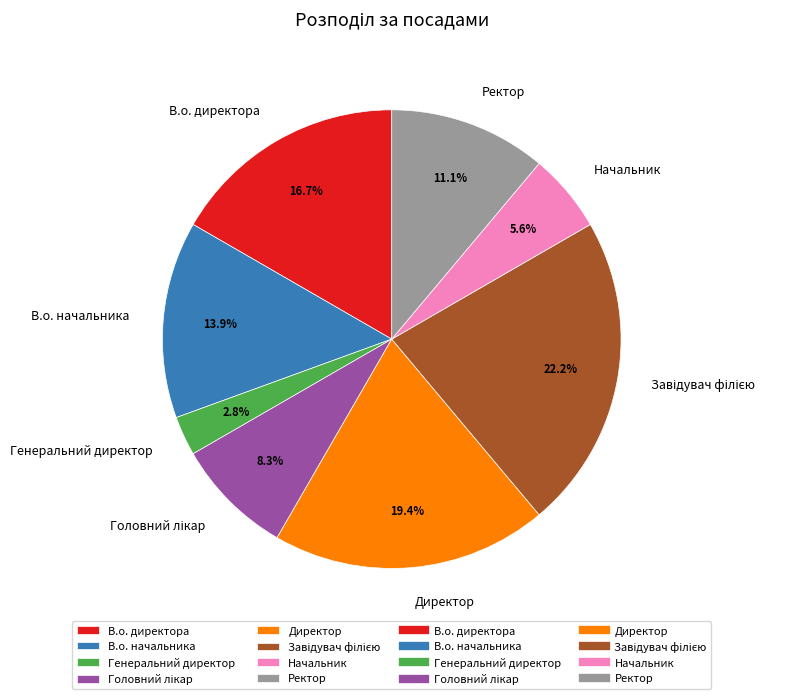

What percentage is the Директор slice, to the nearest percent?

19%